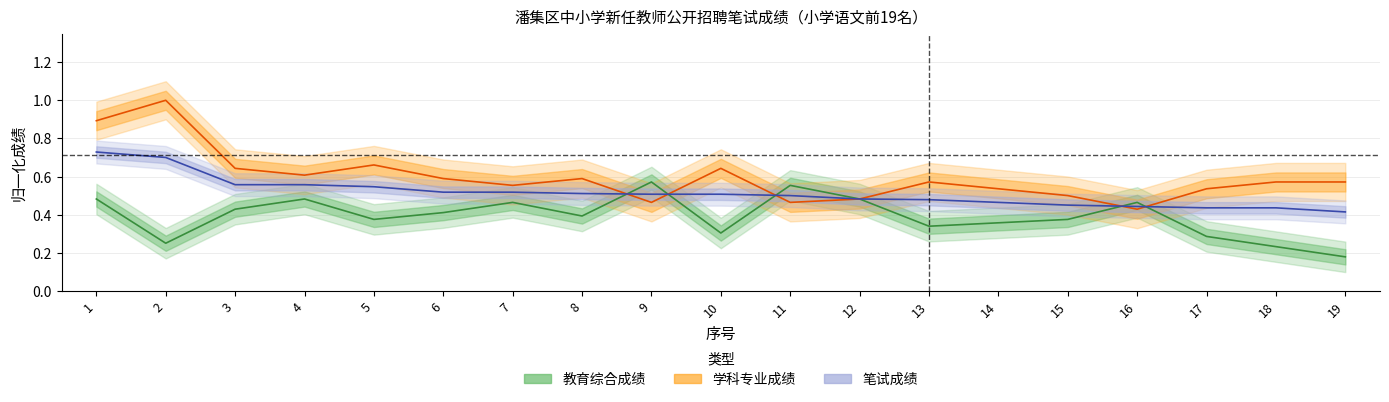

How many lines are shown in the chart?

3